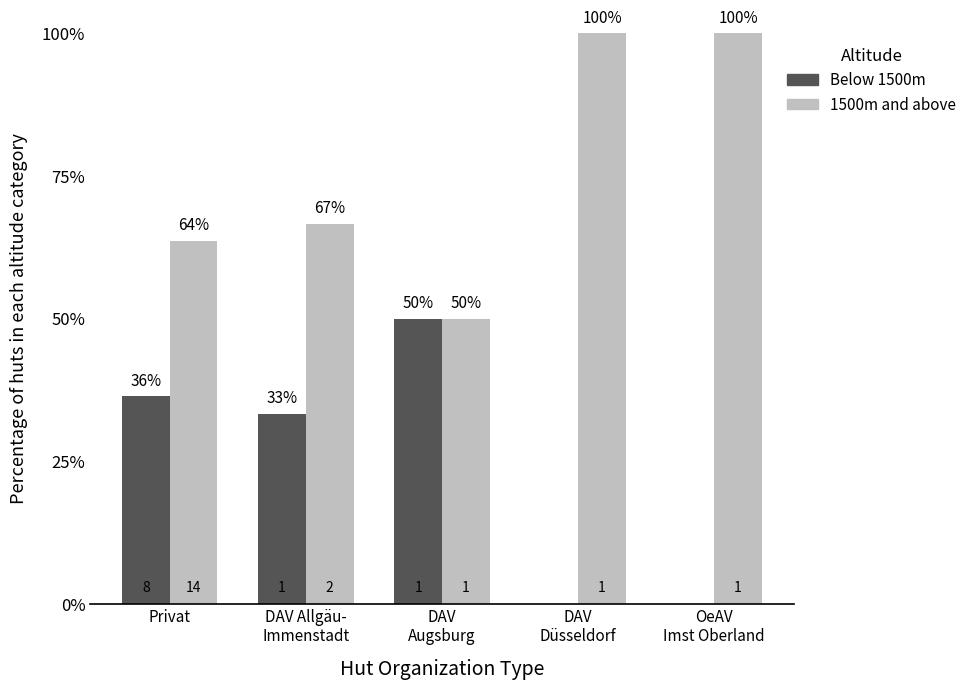

Rank the series at DAV
Düsseldorf from highest to lowest value.

1500m and above, Below 1500m